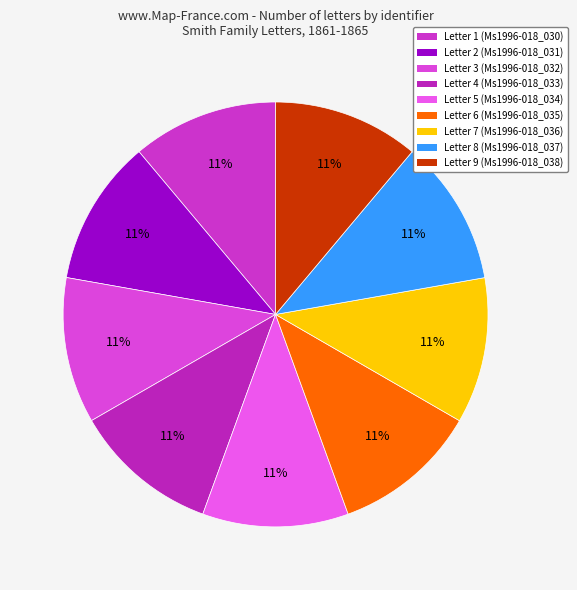

Is there a majority slice in this chart?

No